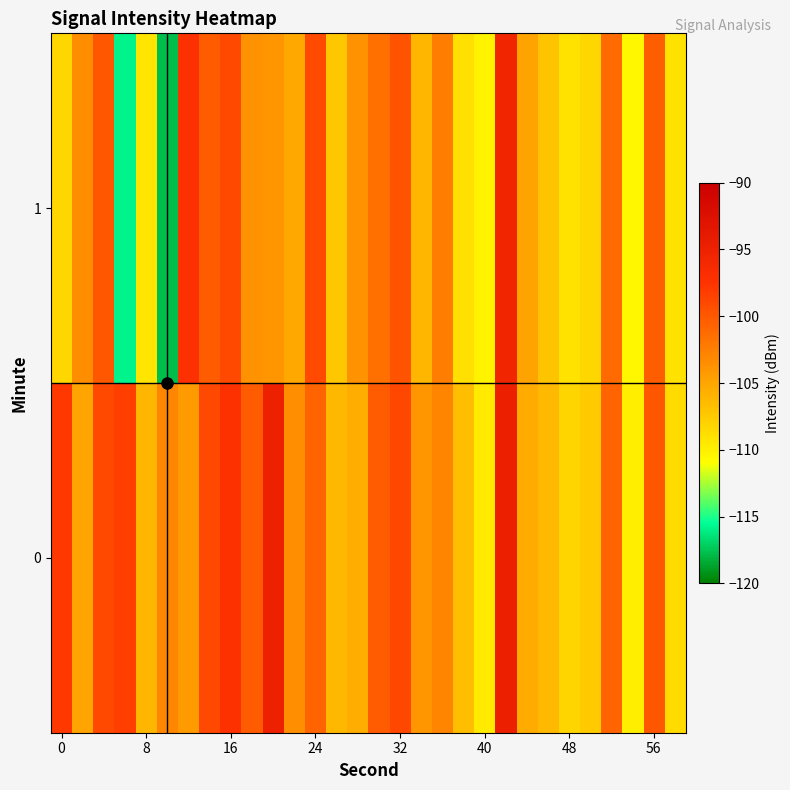

Reading right to left, extract all data points from this chart.

0: -108.5	-99.9	-109.9	-100.7	-107.5	-108.3	-106.4	-105.4	-94.8	-109.7	-106.7	-102.8	-104.0	-98.8	-100.2	-105.5	-106.2	-100.7	-103.5	-95.0	-100.2	-97.4	-99.0	-104.2	-103.0	-106.1	-98.3	-98.9	-105.0	-97.9
1: -109.0	-100.4	-110.5	-101.2	-108.3	-109.1	-107.0	-104.8	-95.6	-110.2	-108.9	-102.4	-106.1	-99.7	-101.5	-103.8	-107.3	-99.1	-105.2	-104.0	-103.7	-99.0	-100.3	-97.2	-117.7	-109.3	-115.9	-100.0	-103.5	-108.4